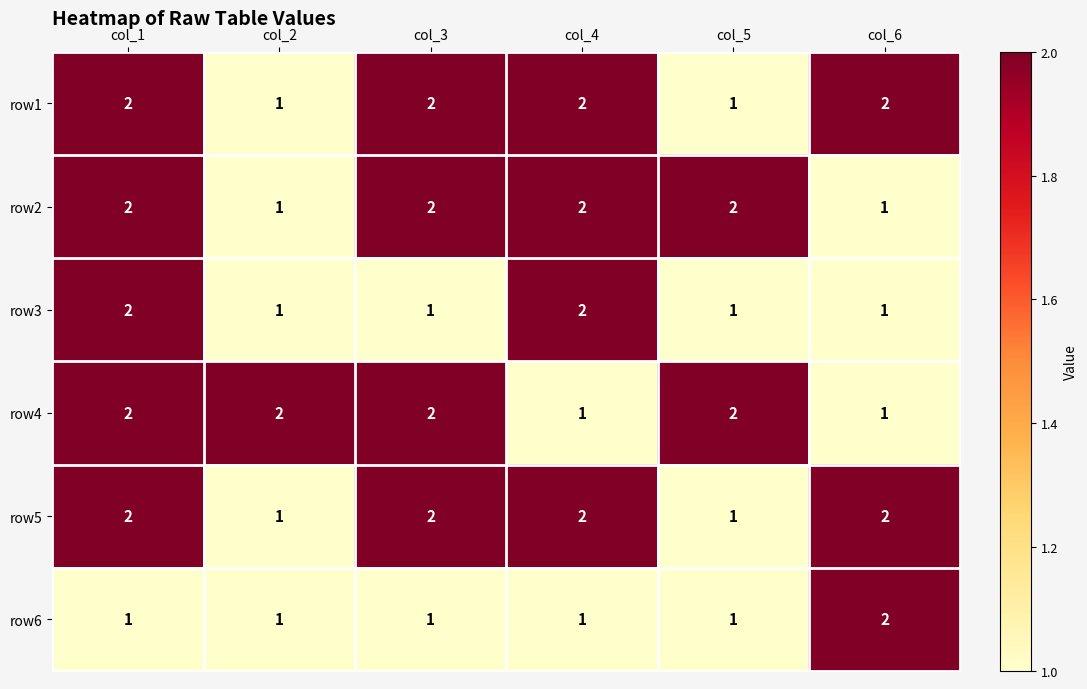

What is the sum of all row6 values?

7